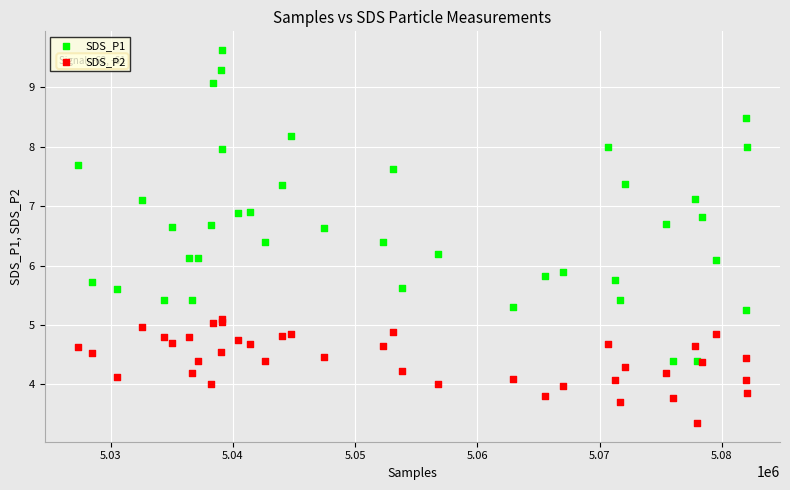

Which series has the largest Y range (max minus min)?

SDS_P1